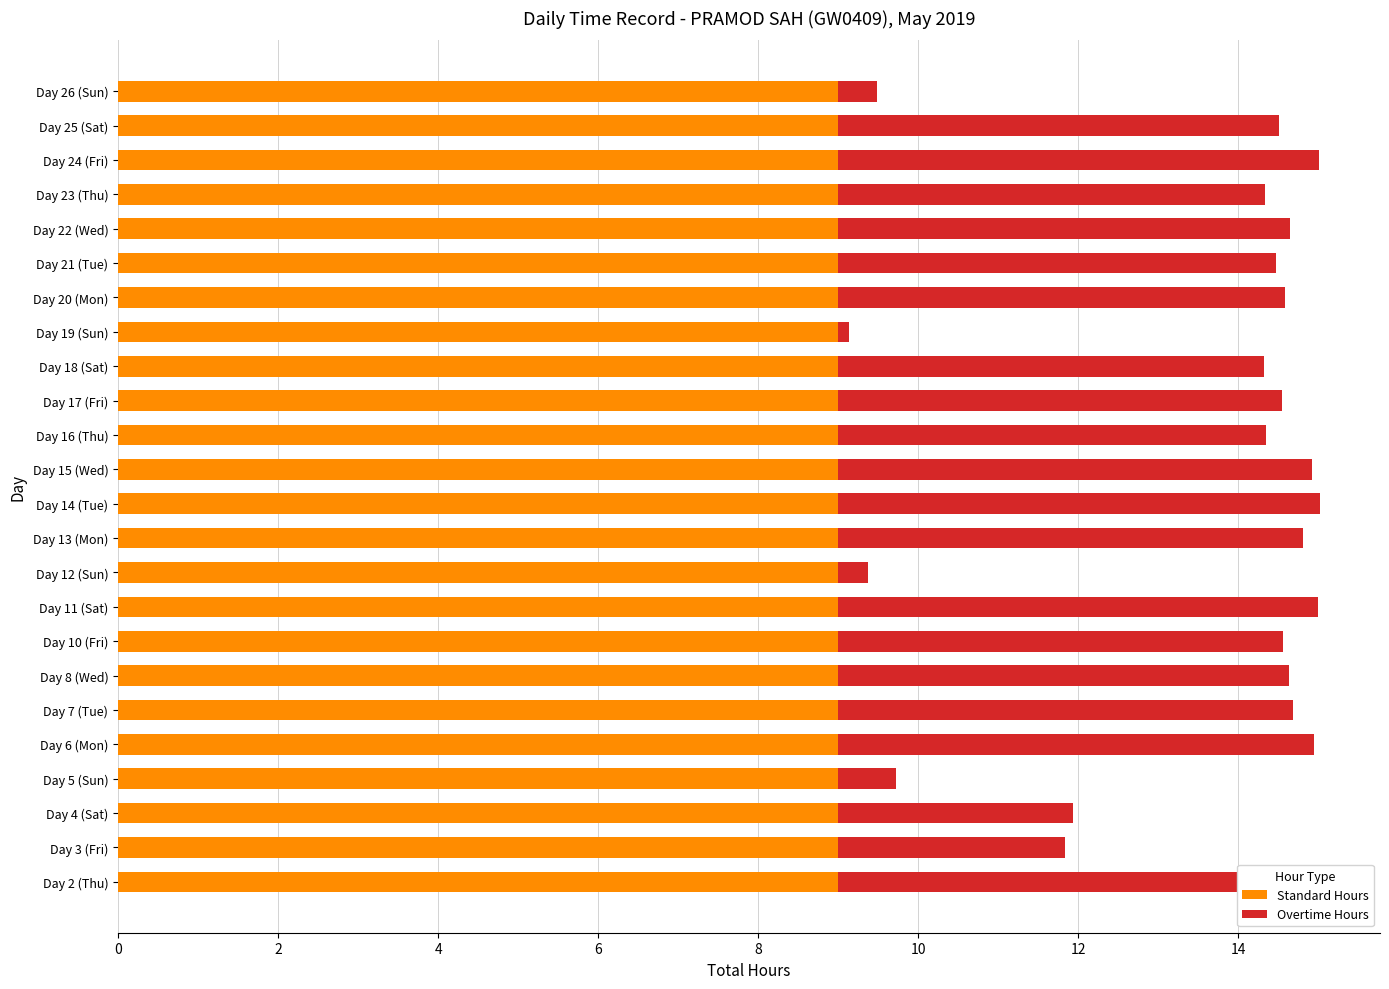

What is the total value across all series at Day 17 (Fri)?

14.6